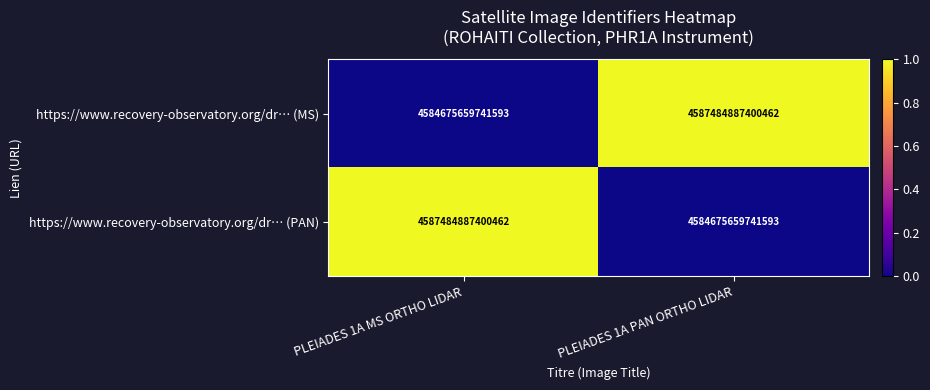

Which category has the lowest value in the https://www.recovery-observatory.org/dr… (MS) series?

PLEIADES 1A MS ORTHO LIDAR